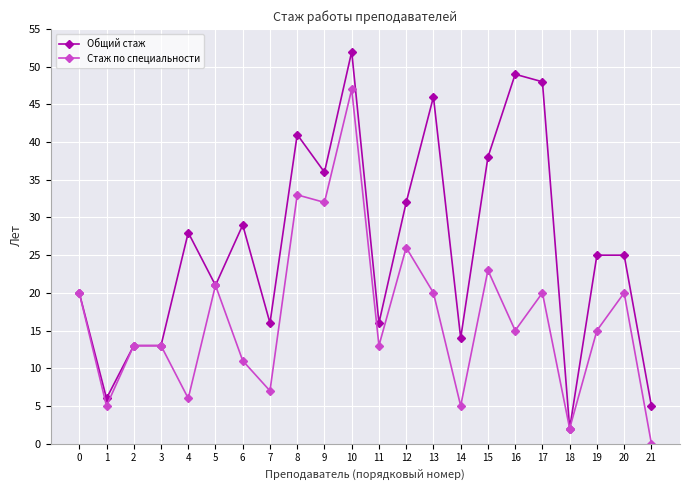

What is the difference between the highest and lowest values at 6?

18